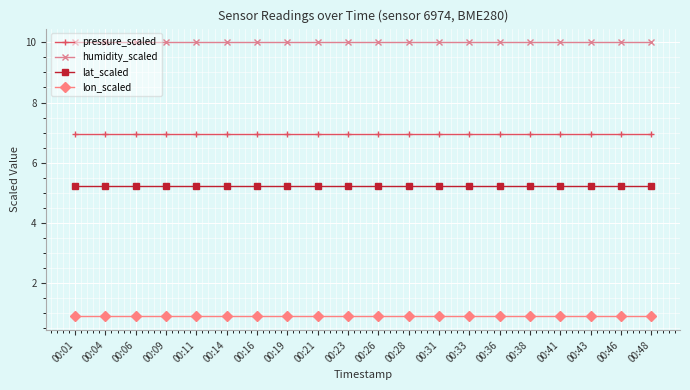

What is the spread (max minus min) of values at 00:16?

9.1